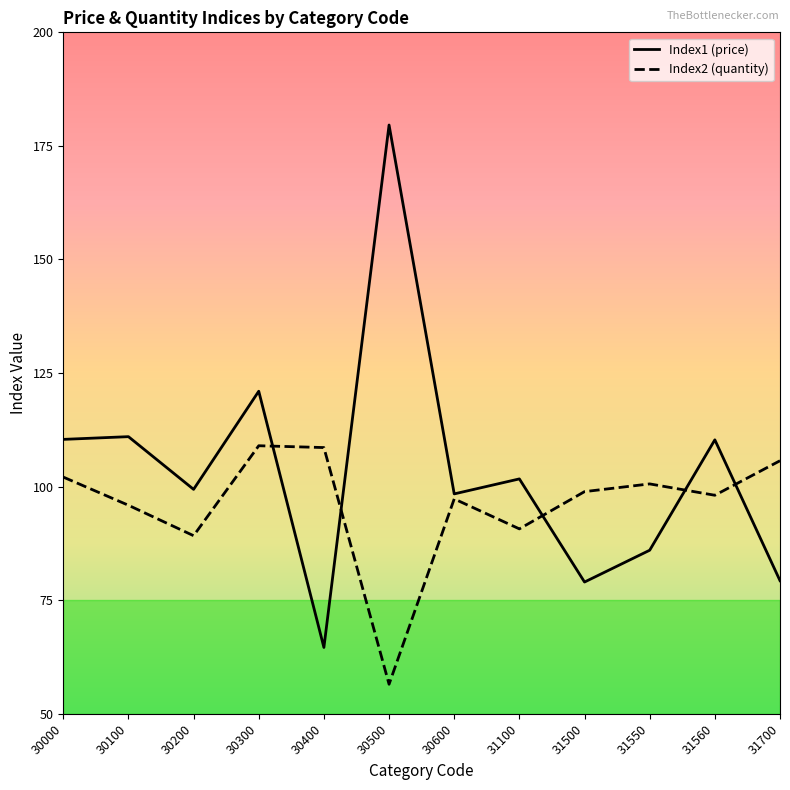

Is the value of Index1 (price) at 31560 greater than the value of Index2 (quantity) at 30100?

Yes